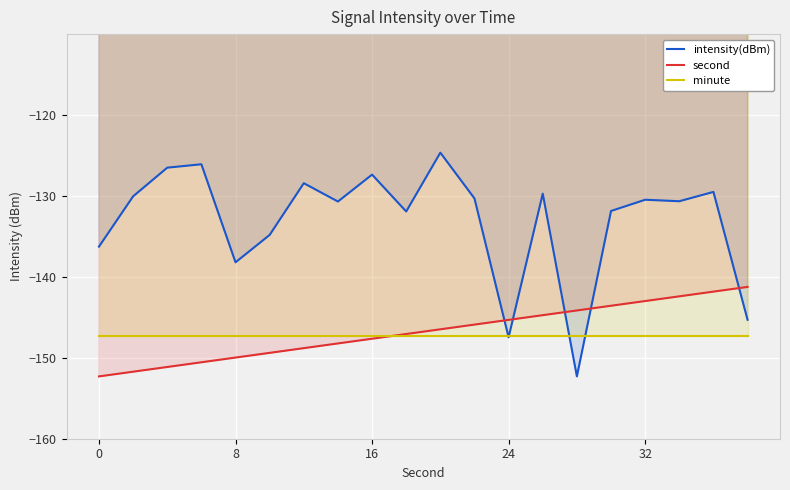

How many values in the intensity(dBm) series are below -130?

13